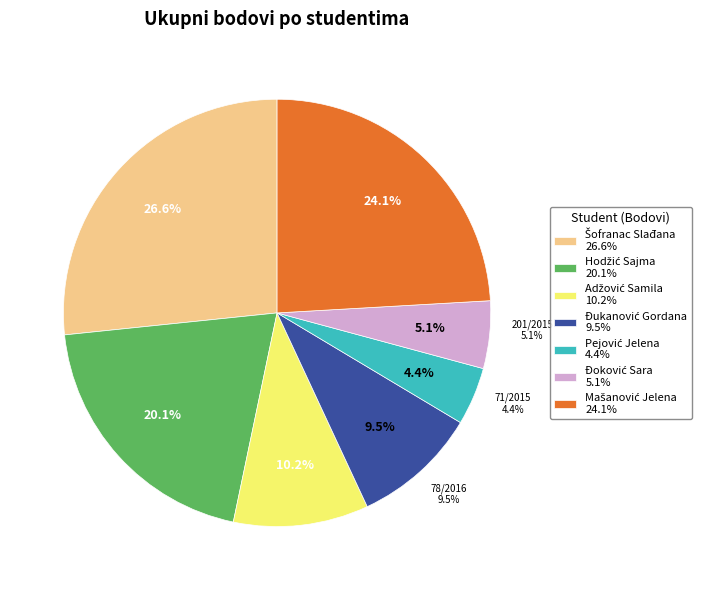

Does any single category account for the majority?

No